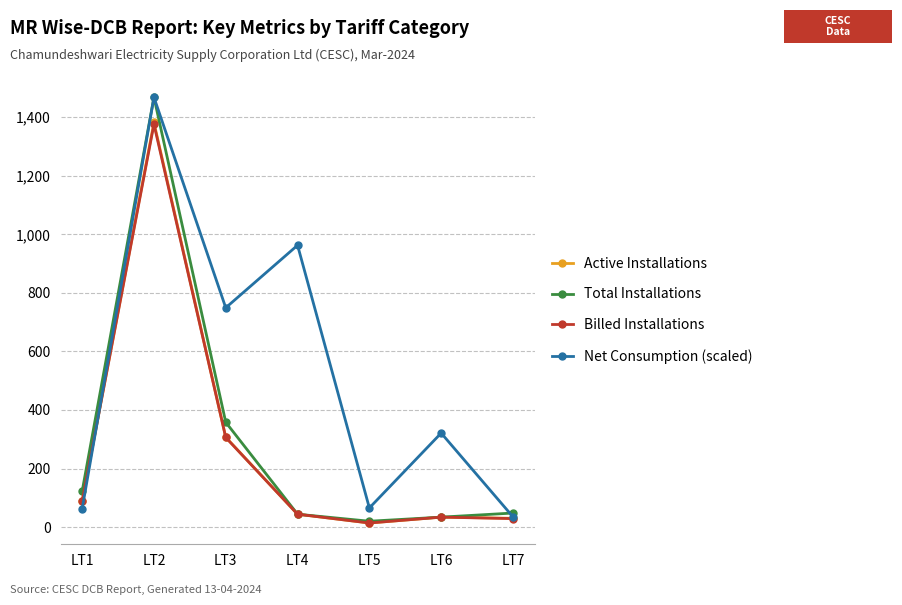

Which series has the largest total across all categories?

Net Consumption (scaled)